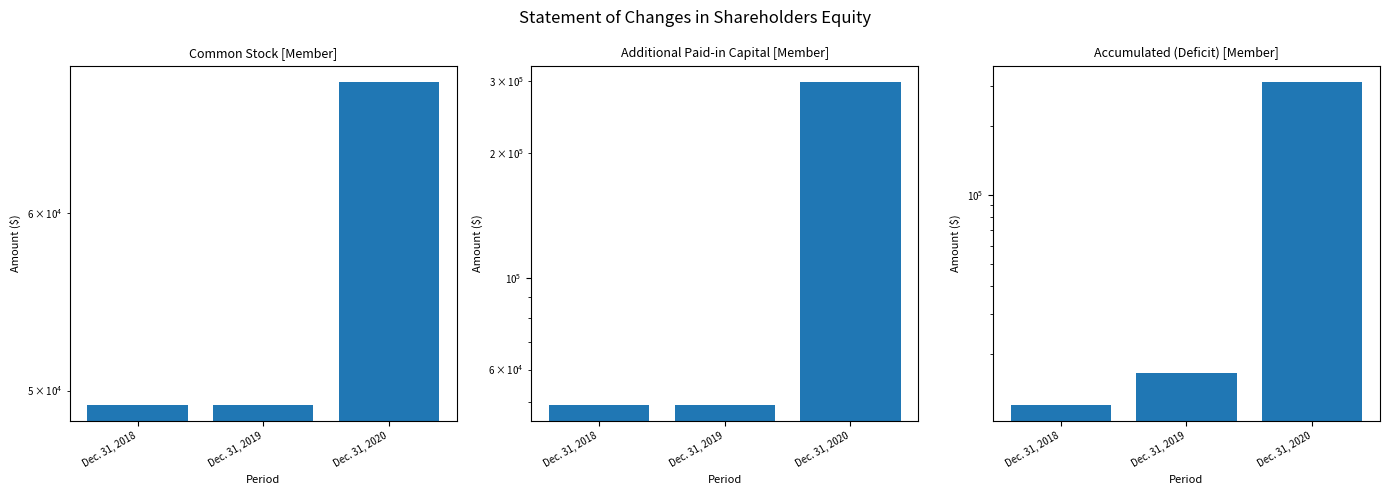

What is the greatest value displayed?

314028